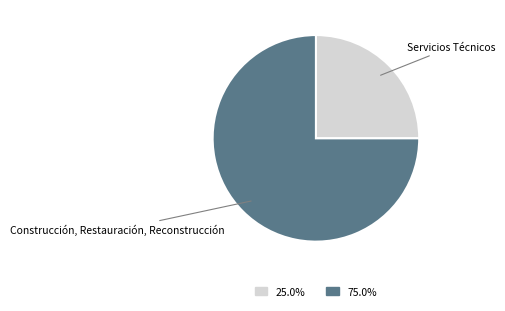

What is the smallest slice in the pie chart?

Servicios Técnicos